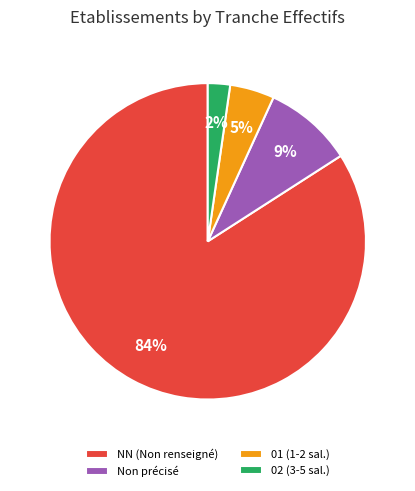

To the nearest percent, what percentage of the pie is 02 (3-5 sal.)?

2%